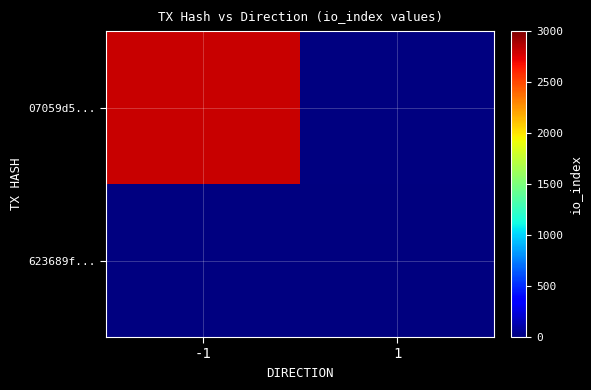

Is the value of 623689f... at -1 greater than the value of 07059d5... at -1?

No